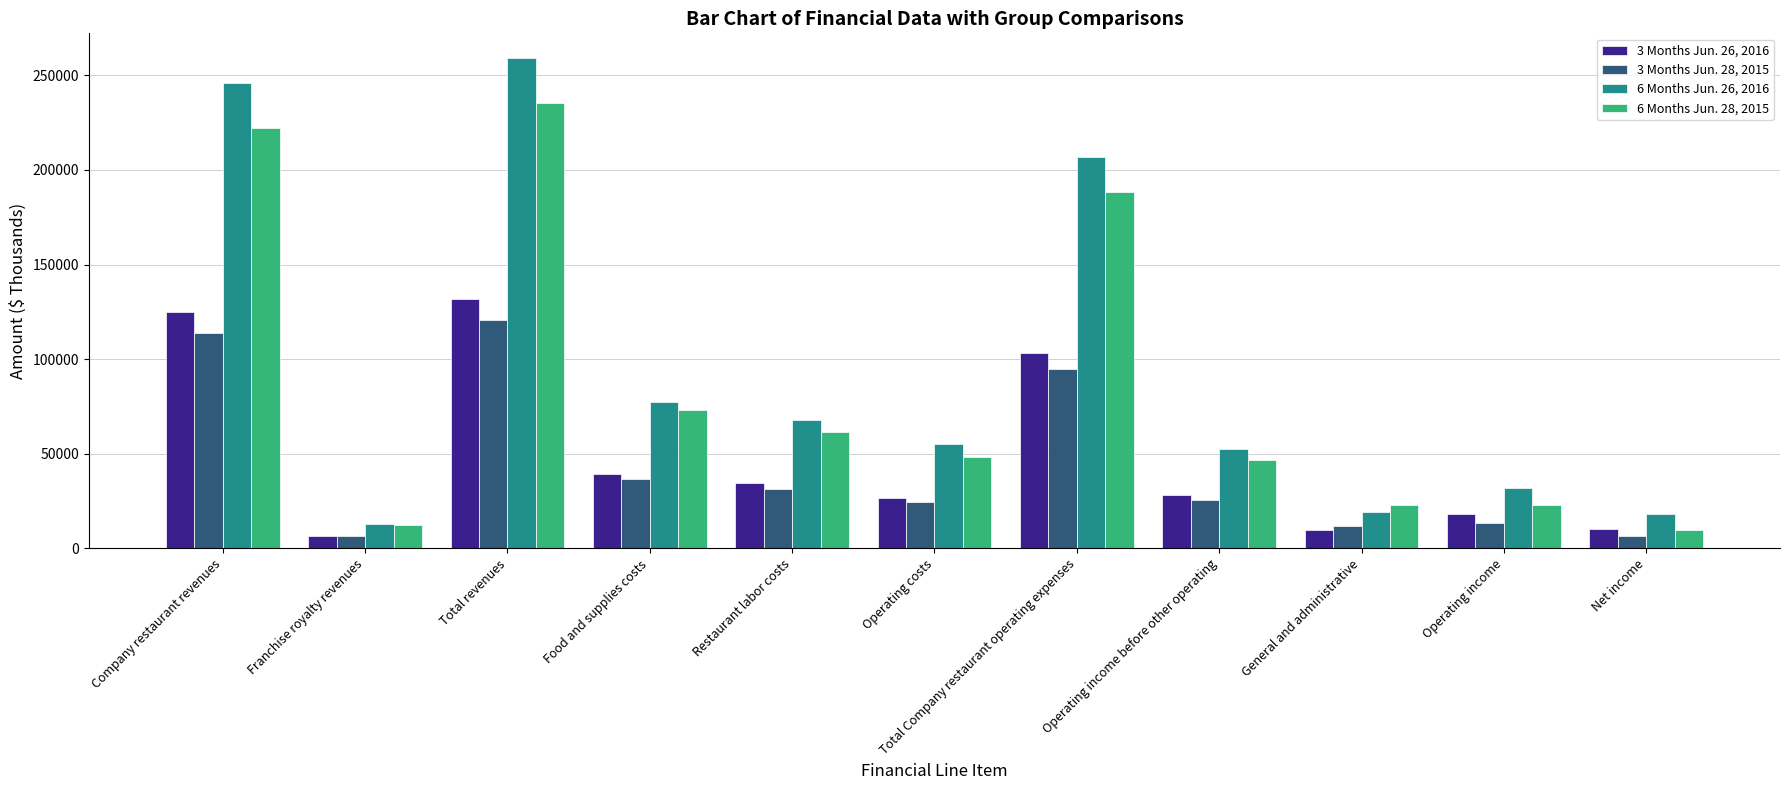

Rank the series by their maximum value, from highest to lowest.

6 Months Jun. 26, 2016, 6 Months Jun. 28, 2015, 3 Months Jun. 26, 2016, 3 Months Jun. 28, 2015